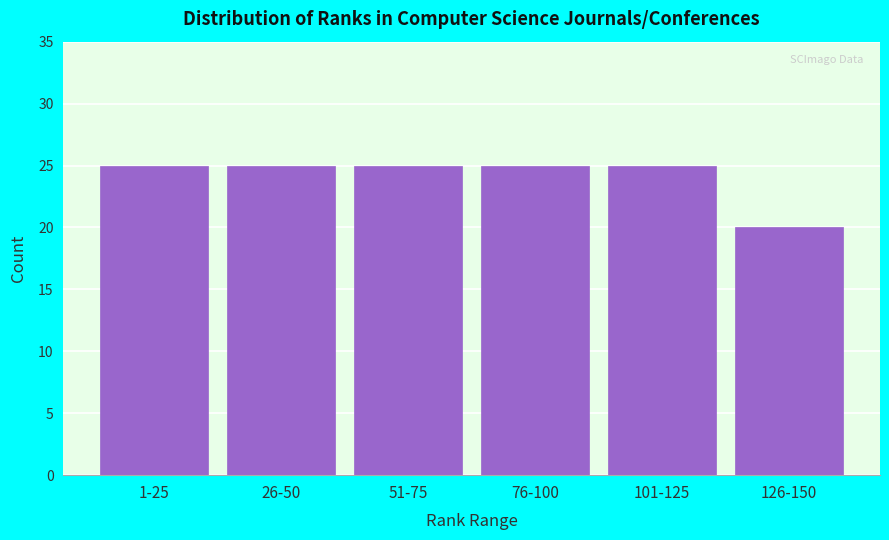

Reading left to right, what are all the values shown in this chart?

1-25=25	26-50=25	51-75=25	76-100=25	101-125=25	126-150=20